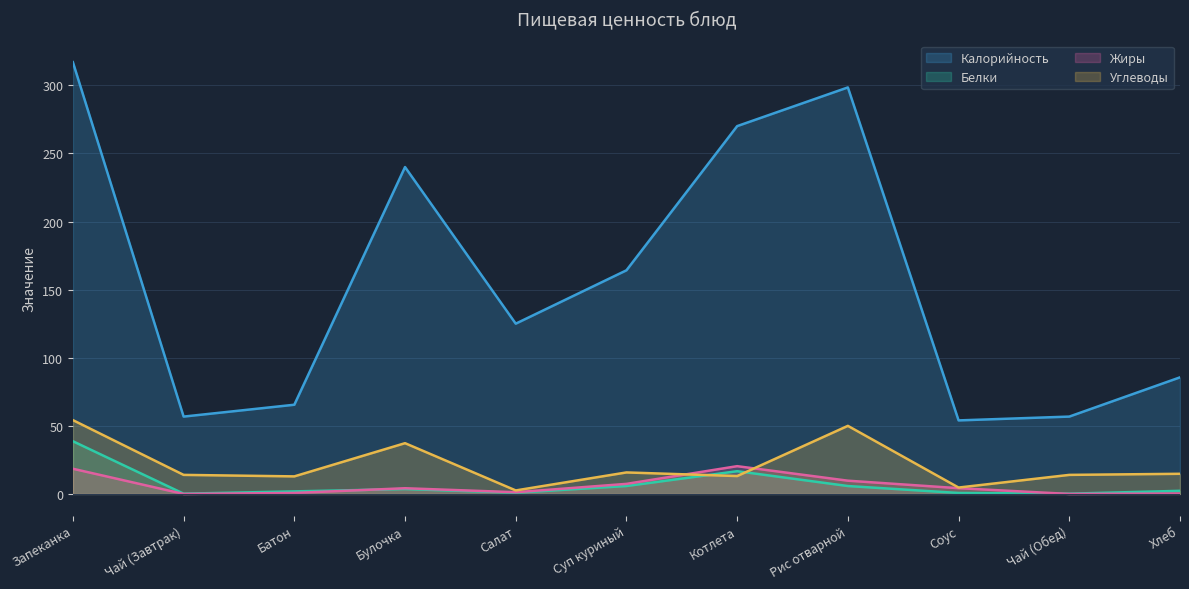

What is the difference between the second highest and minimum values in the Белки series?

16.5